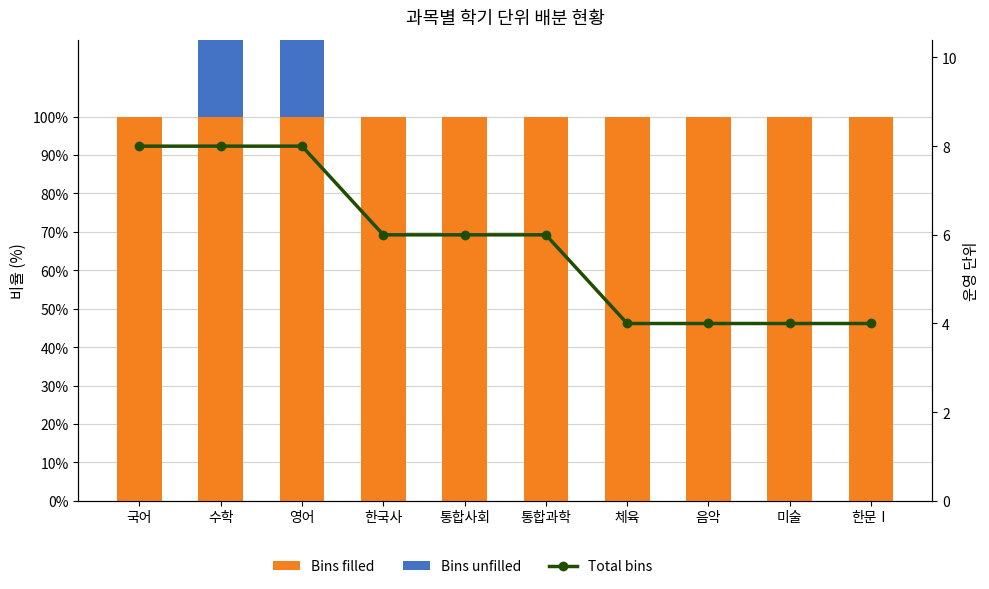

Is it true that Bins unfilled equals -51 at 한문Ⅰ?

False